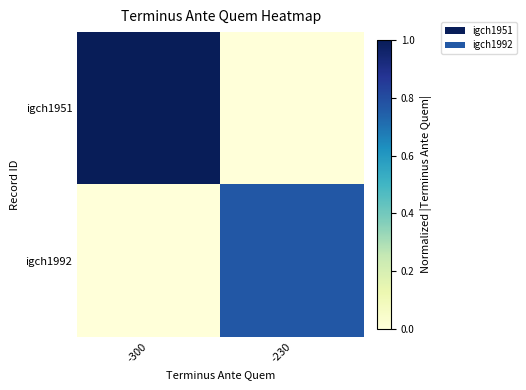

Which has a higher value, -230 or -300?

-300